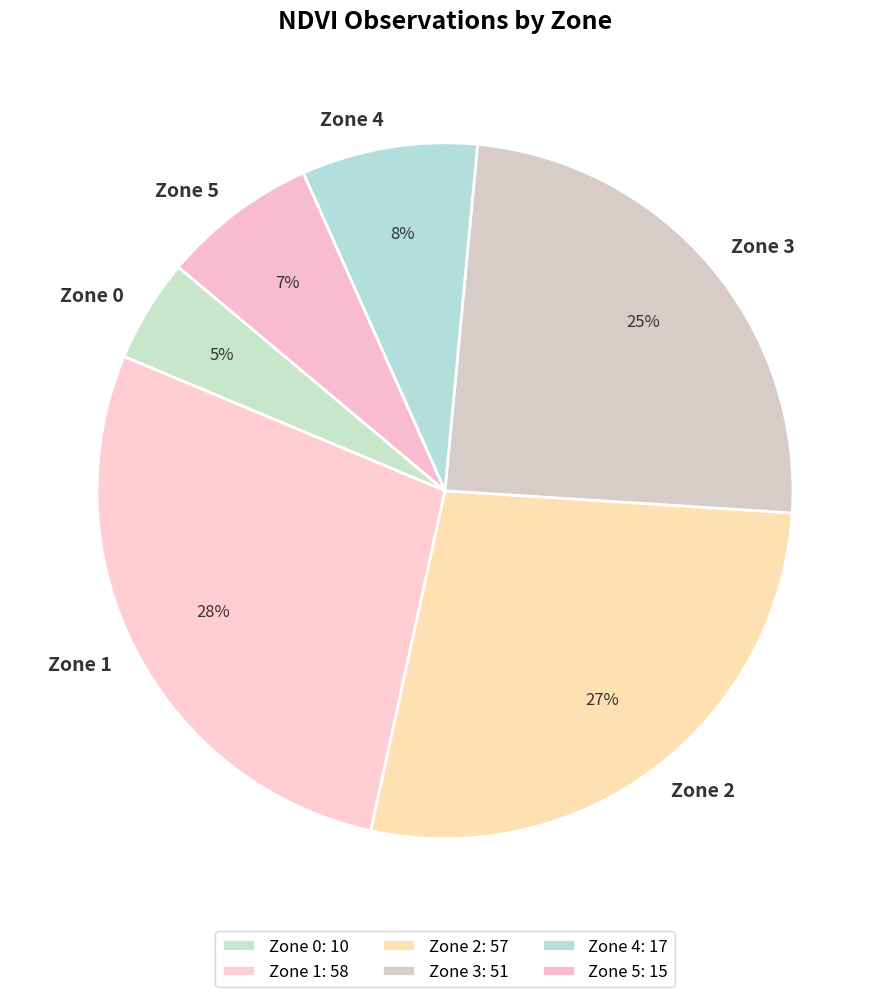

Which slice is the smallest?

Zone 0